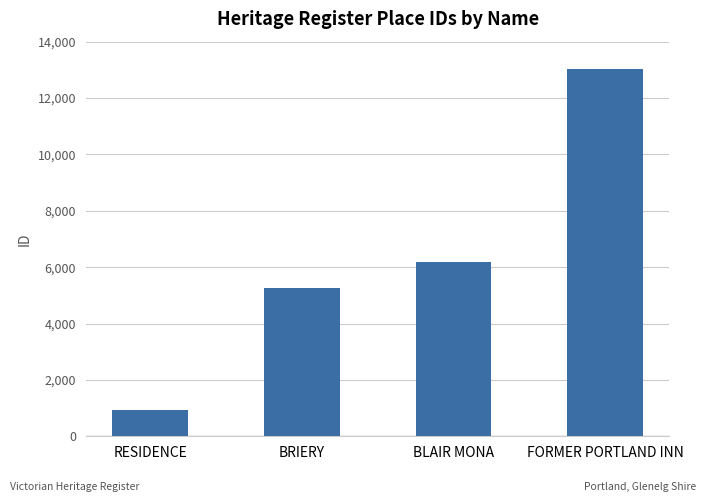

Does the chart contain any negative values?

No